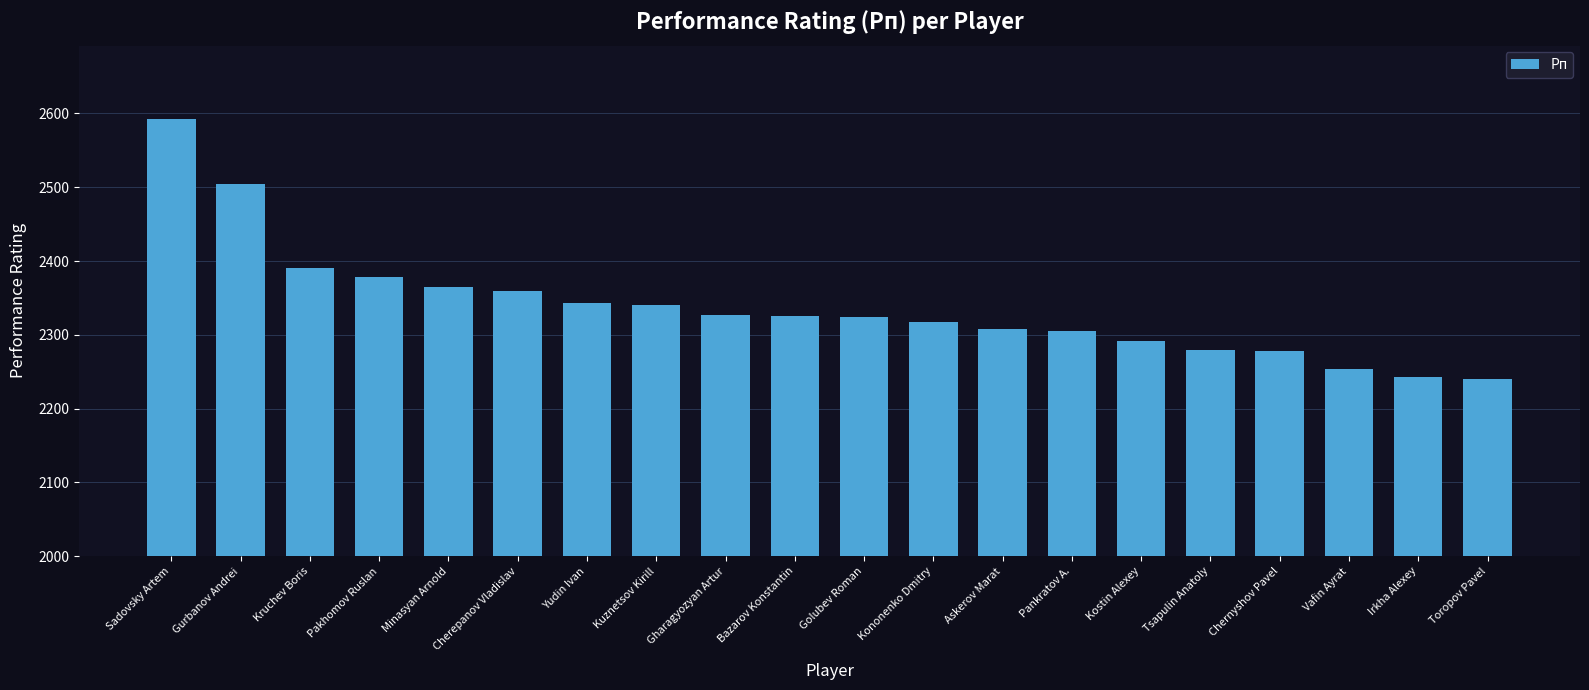

What position from the left is Kononenko Dmitry?

12